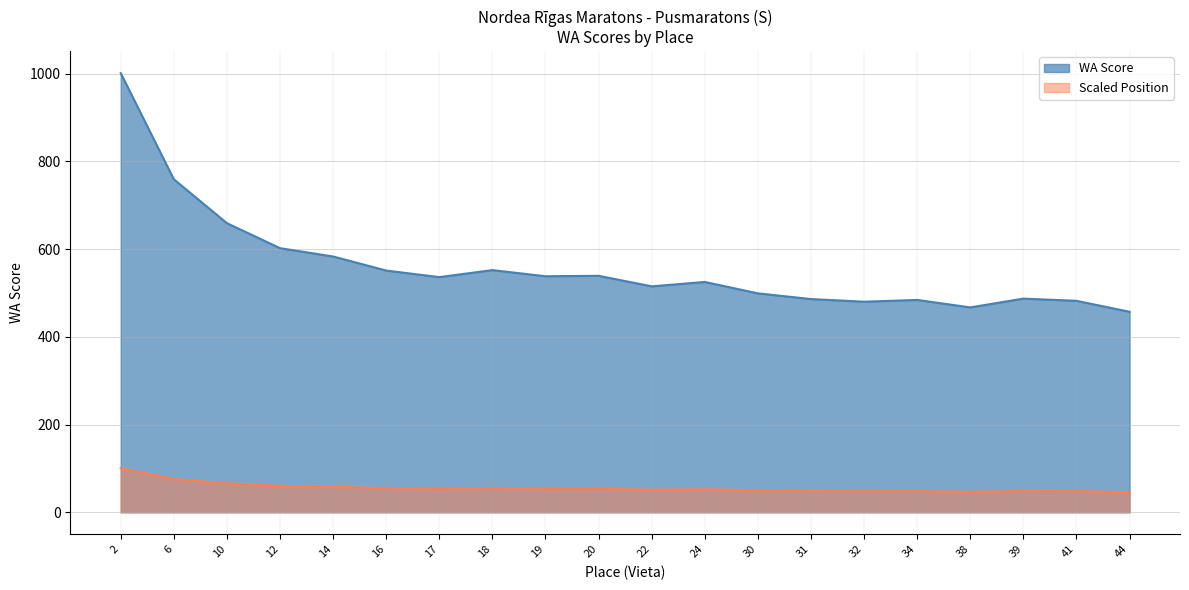

At which category does the data reach its first local peak?

18